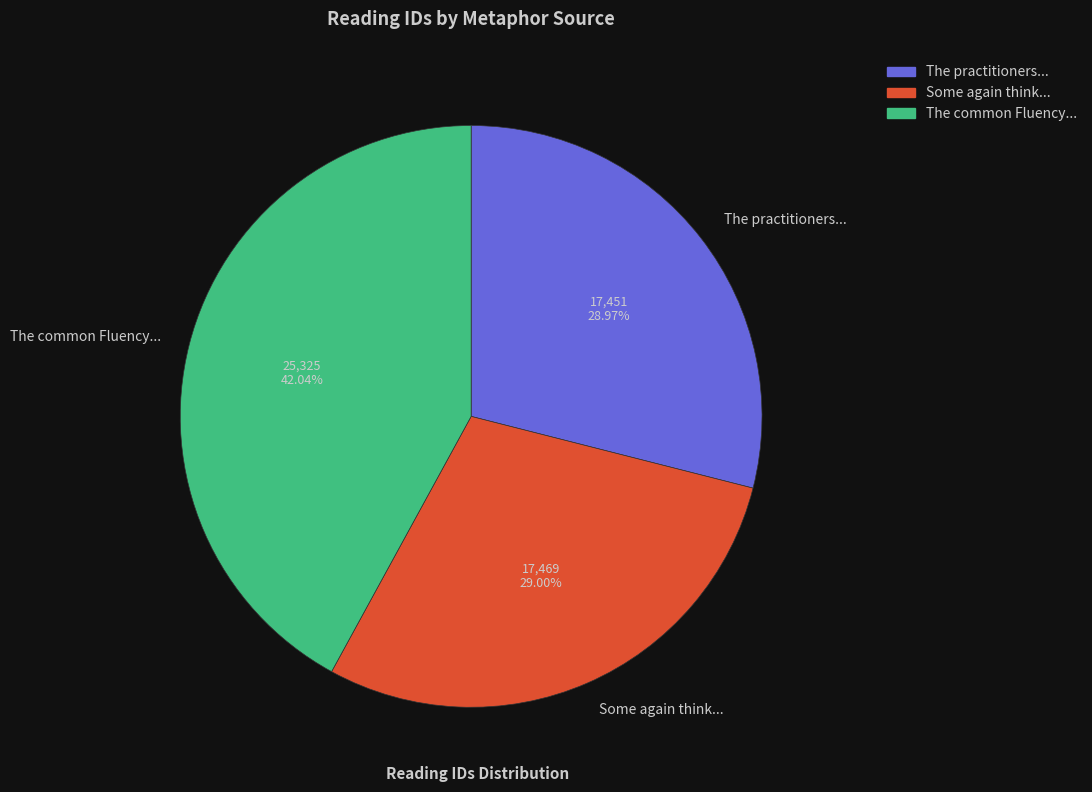

How many segments does this pie chart have?

3